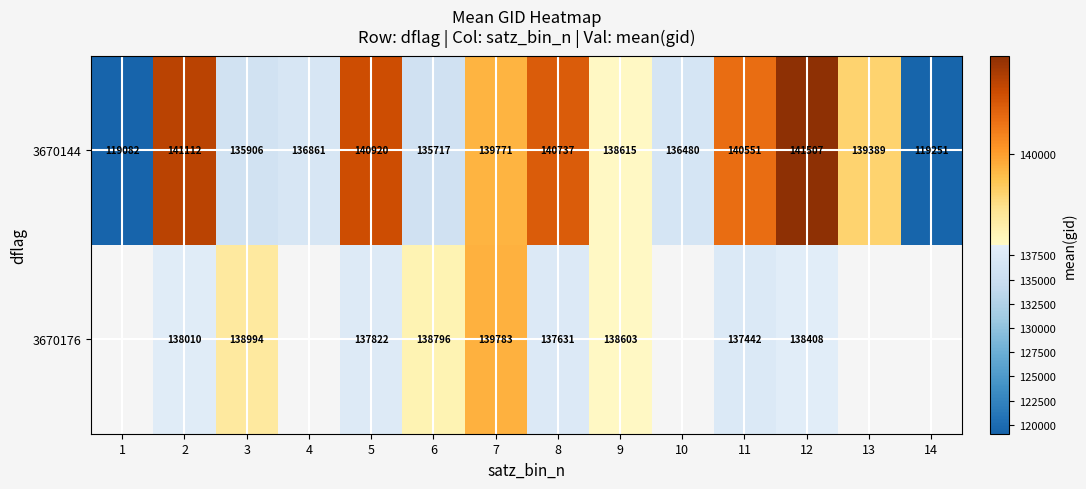

How many distinct data groups are displayed?

2